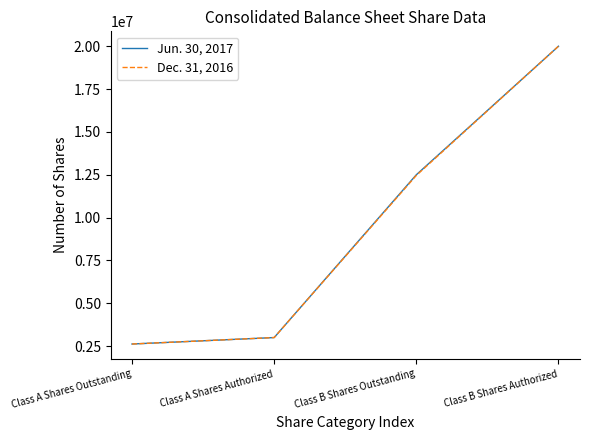

What is the total value across all series at Class A Shares Outstanding?

5246218